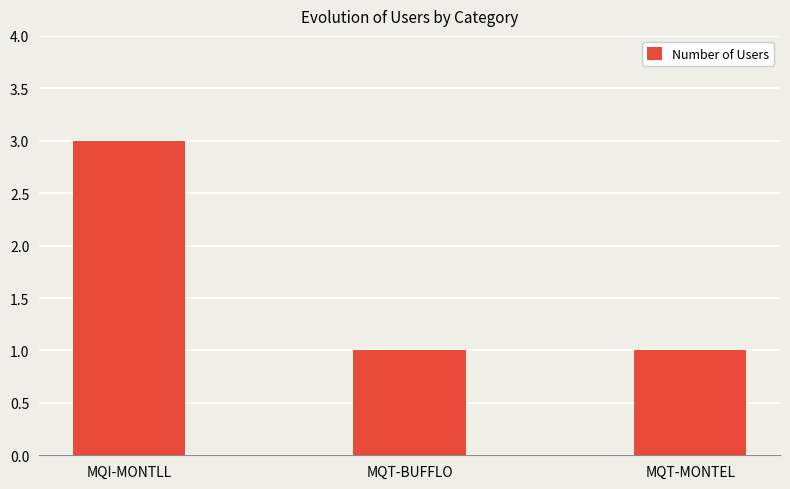

How many values are between 1 and 3?

3